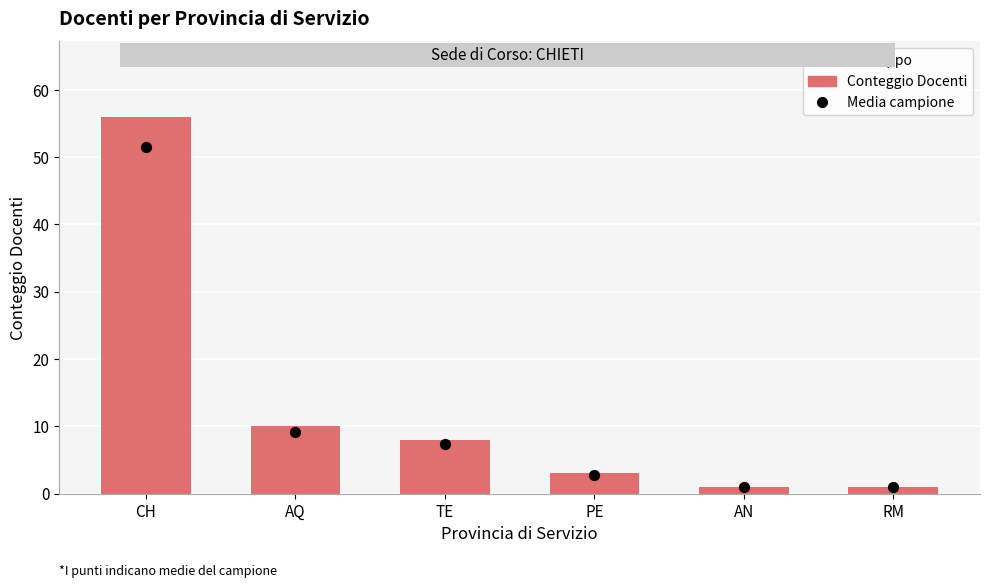

At how many categories does at least one series exceed 26?

1